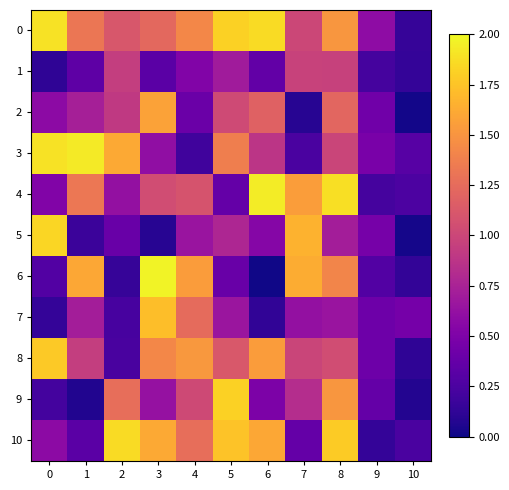

Count the number of categories in the chart.

11